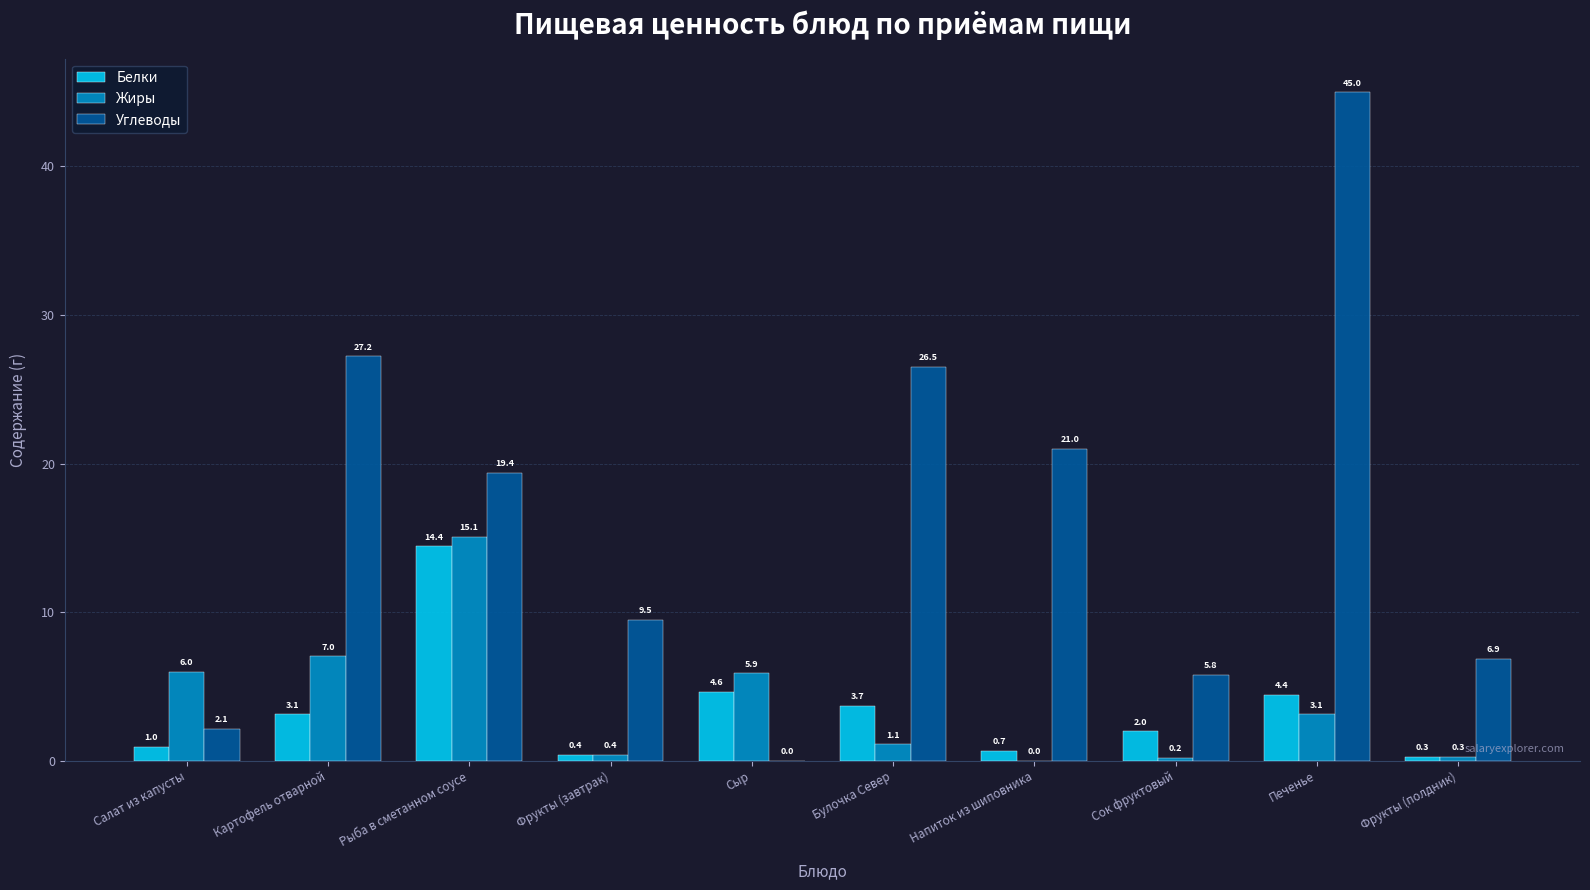

Which category has the highest value across all series?

Печенье